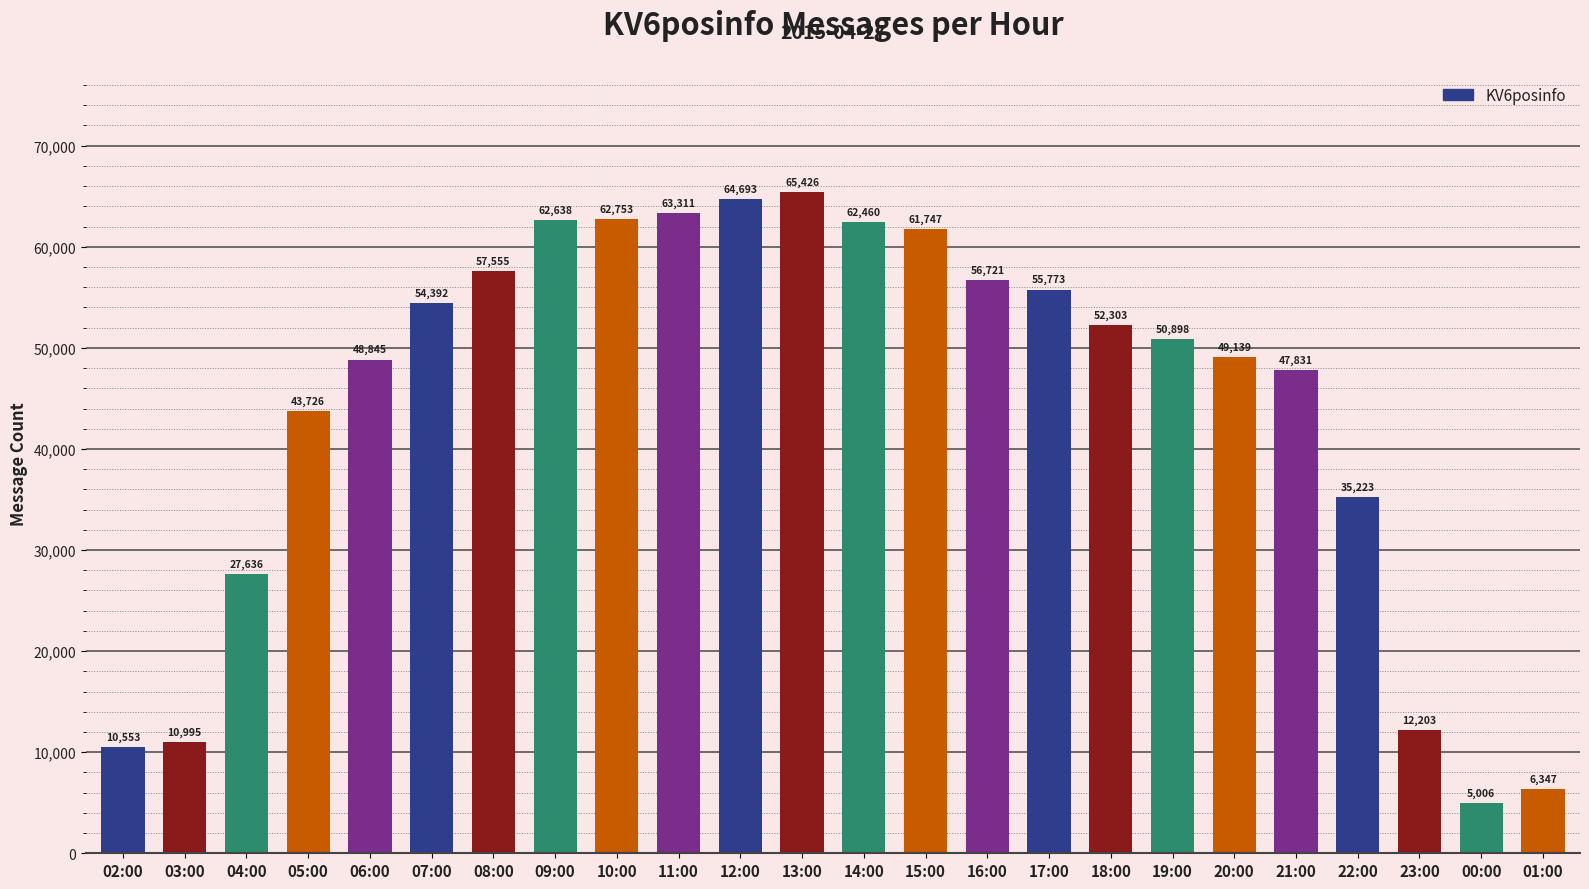

What position from the left is 14:00?

13